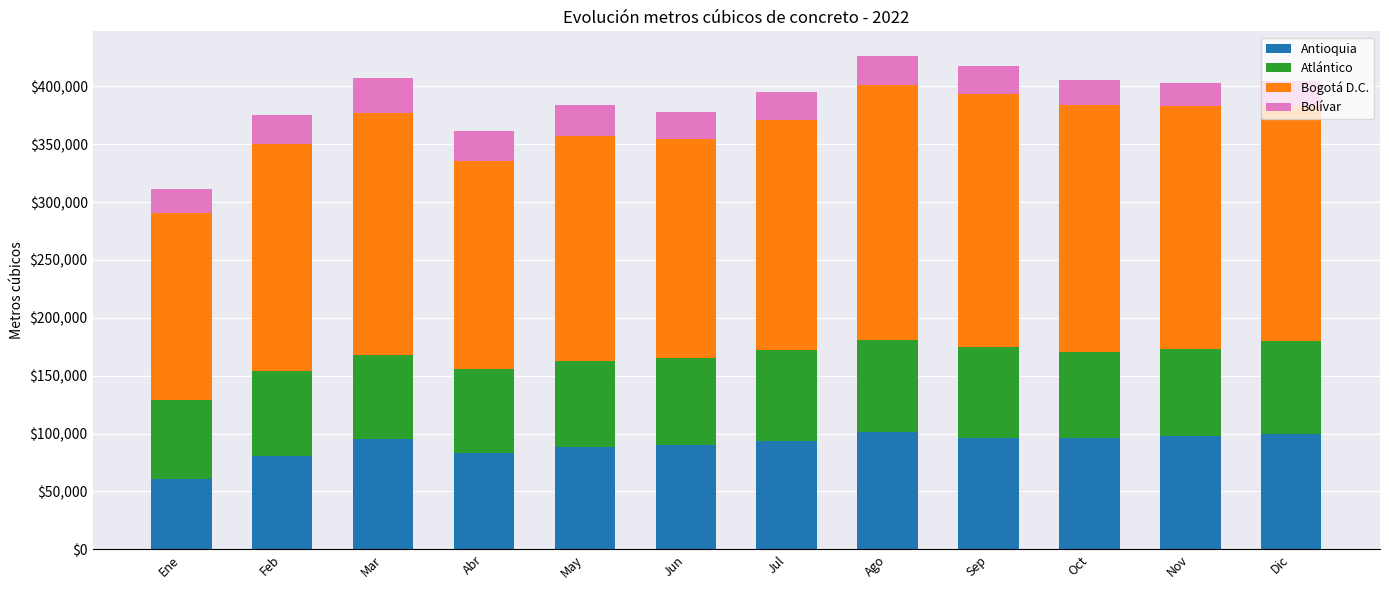

The value of Antioquia at Oct is 96101.2. True or false?

True